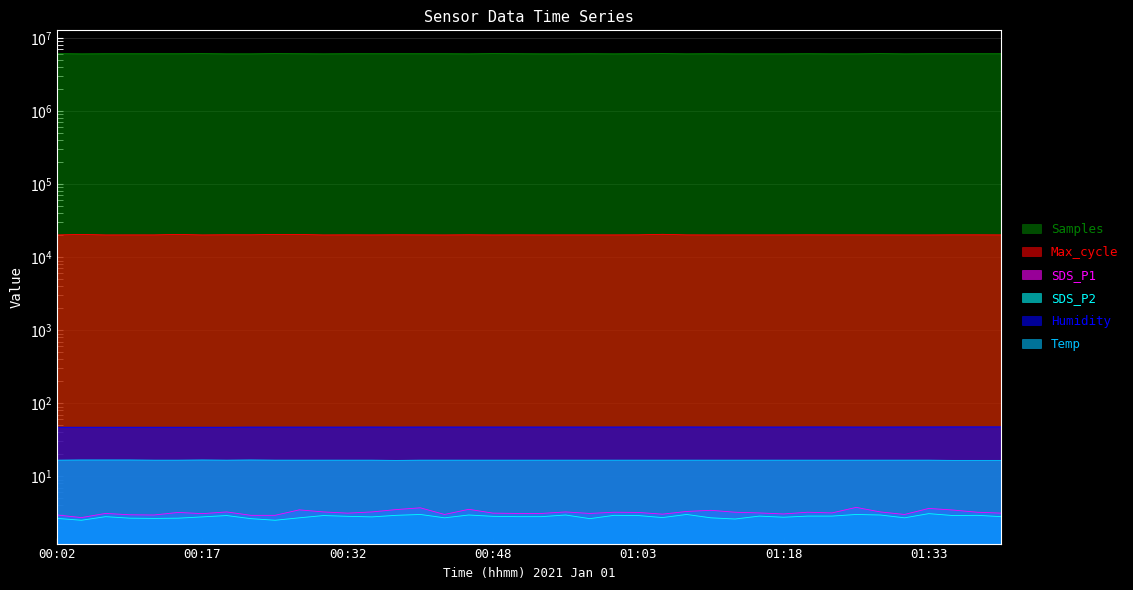

How many data points in Humidity are above 47?

32